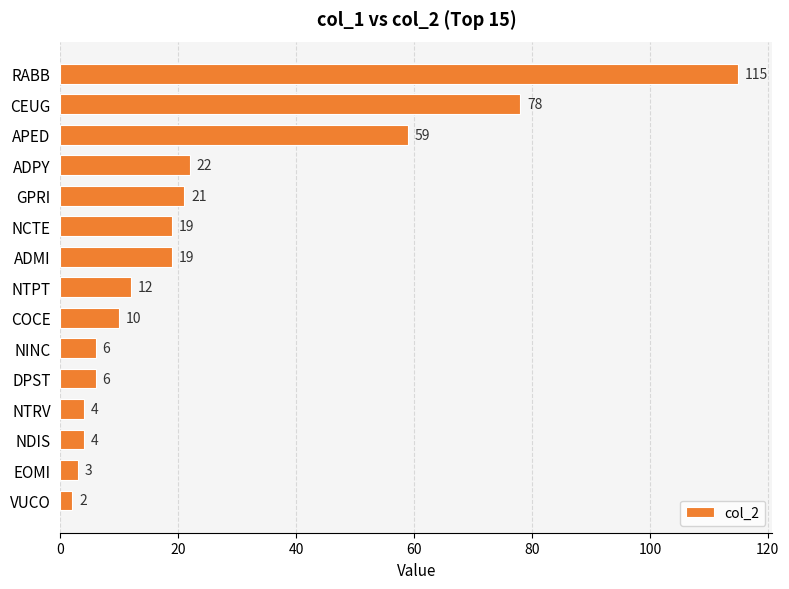

Which has a higher value, EOMI or ADMI?

ADMI